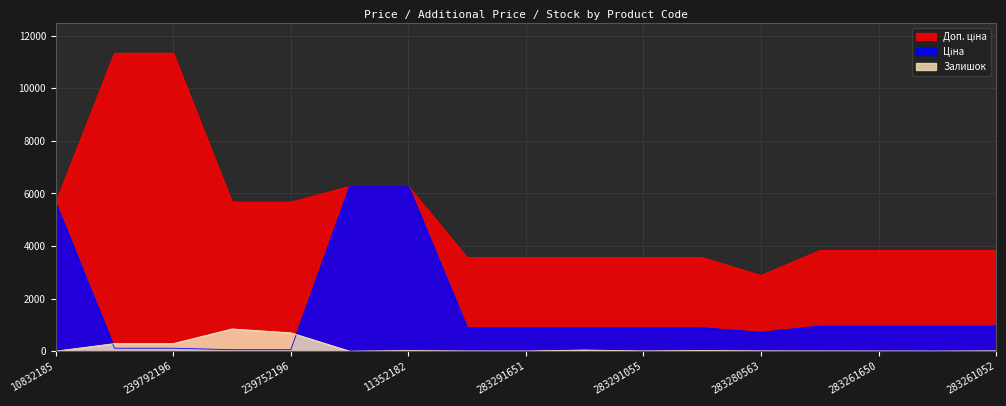

What is the difference between the maximum and second lowest values in the Залишок series?

844.0